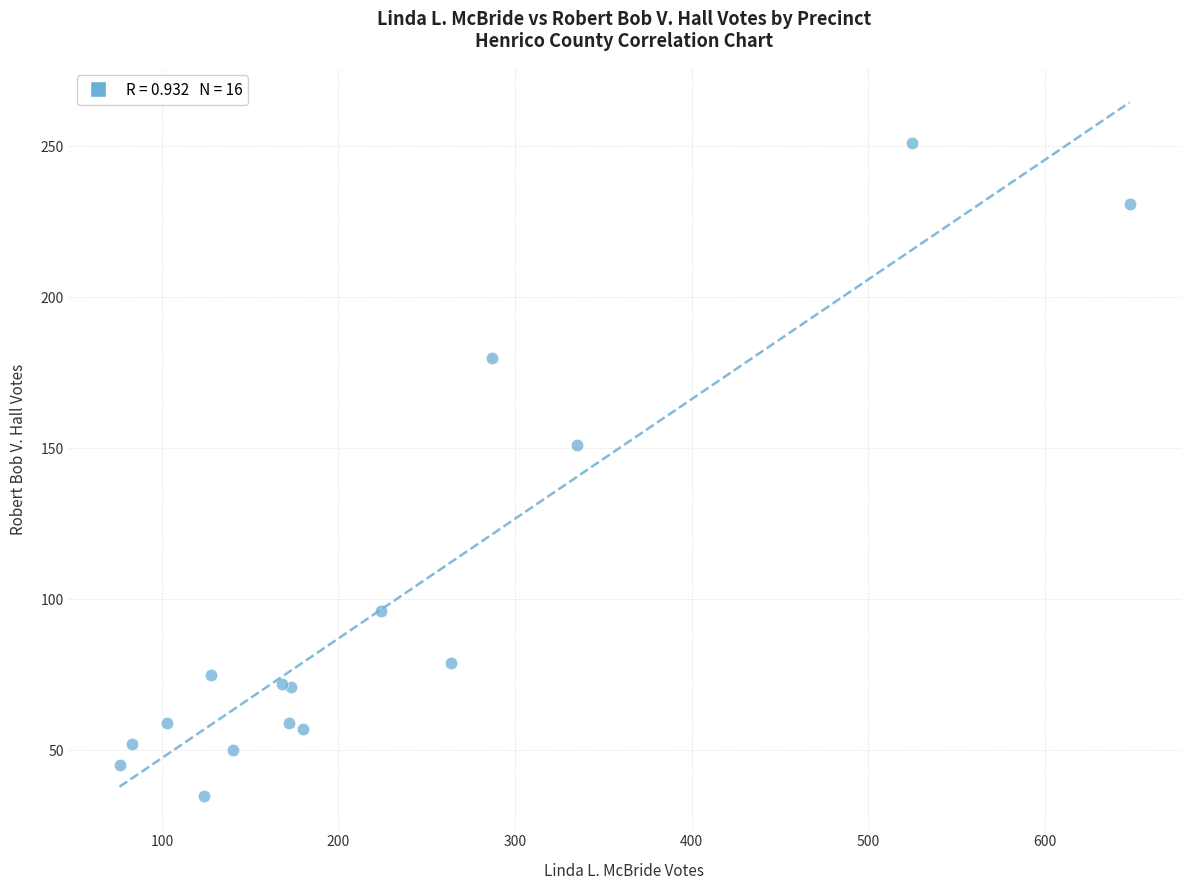

What Y value in the scatter plot is closest to 143?

151